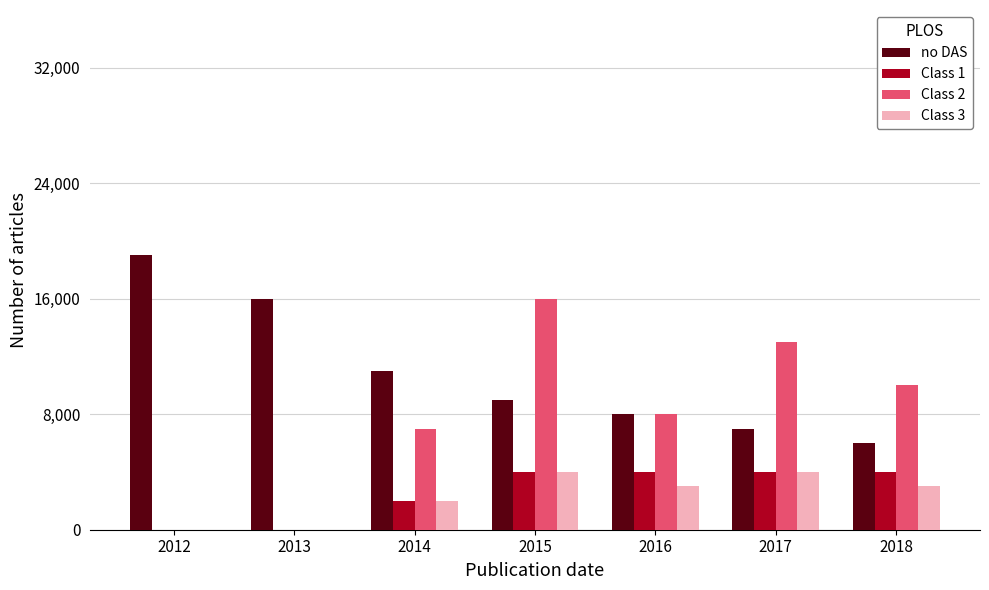

What is the difference between the Class 1 values at 2017 and 2012?

4000